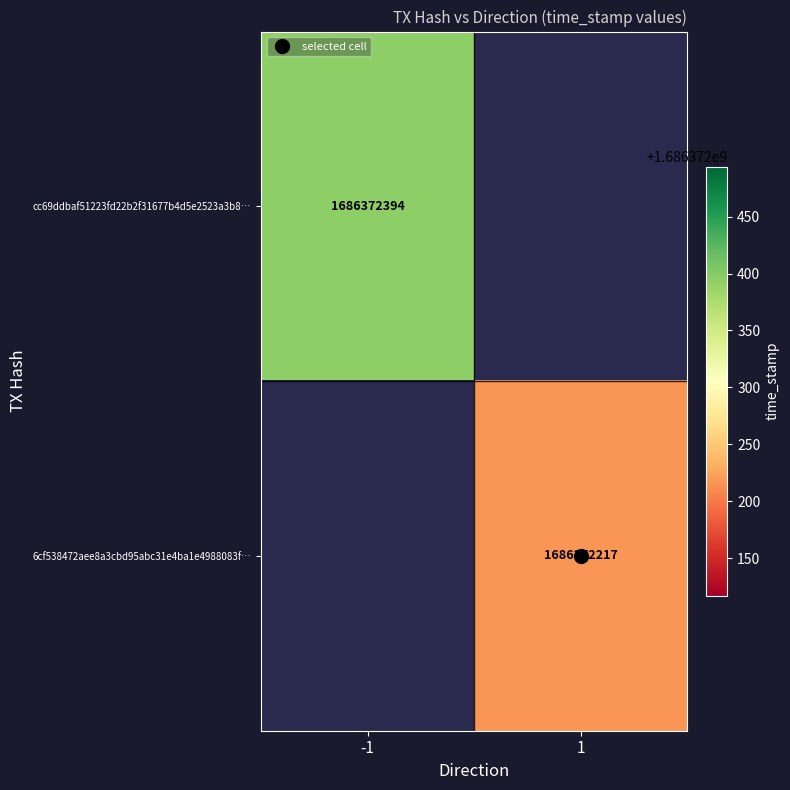

How many distinct data groups are displayed?

2